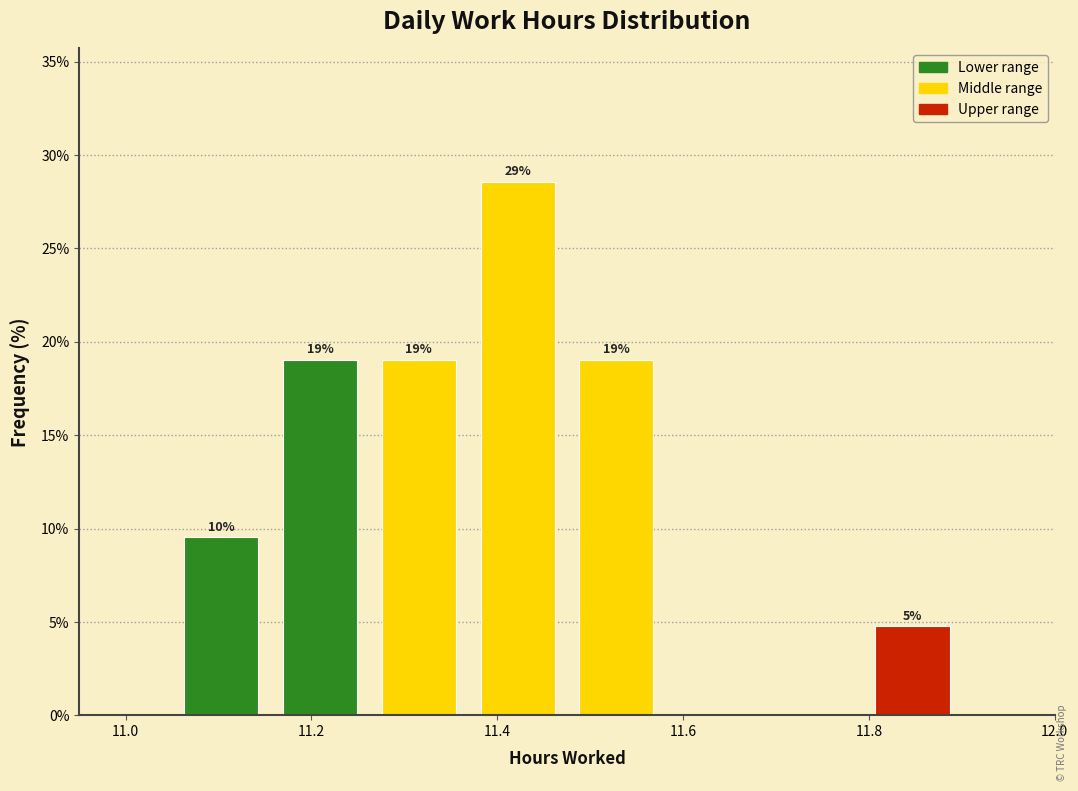

Over which range of the x-axis is the bar tallest?

11.36 to 11.48